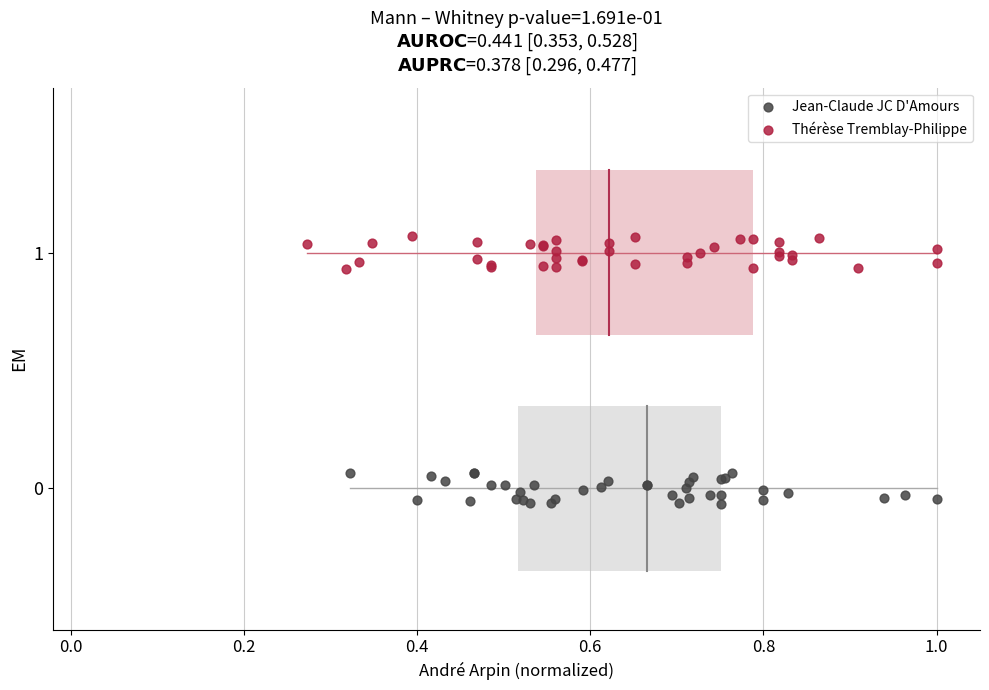

Which series reaches the maximum Y coordinate?

Thérèse Tremblay-Philippe